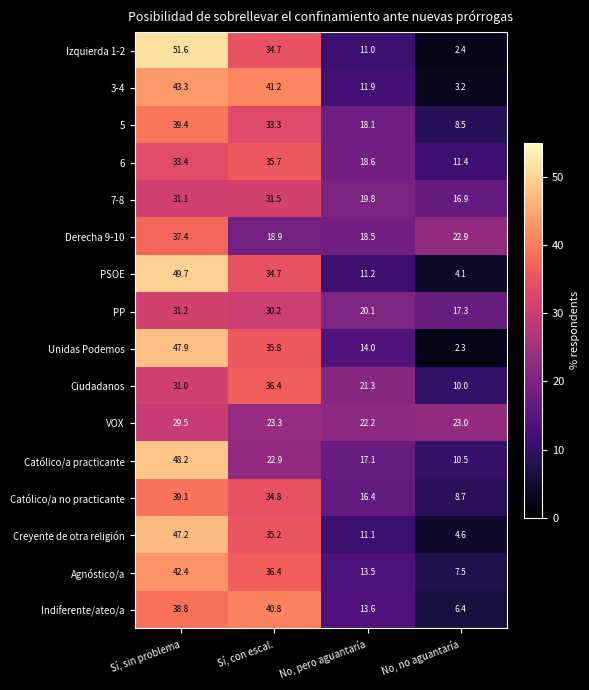

At which label does 5 first exceed 33?

Sí, sin problema